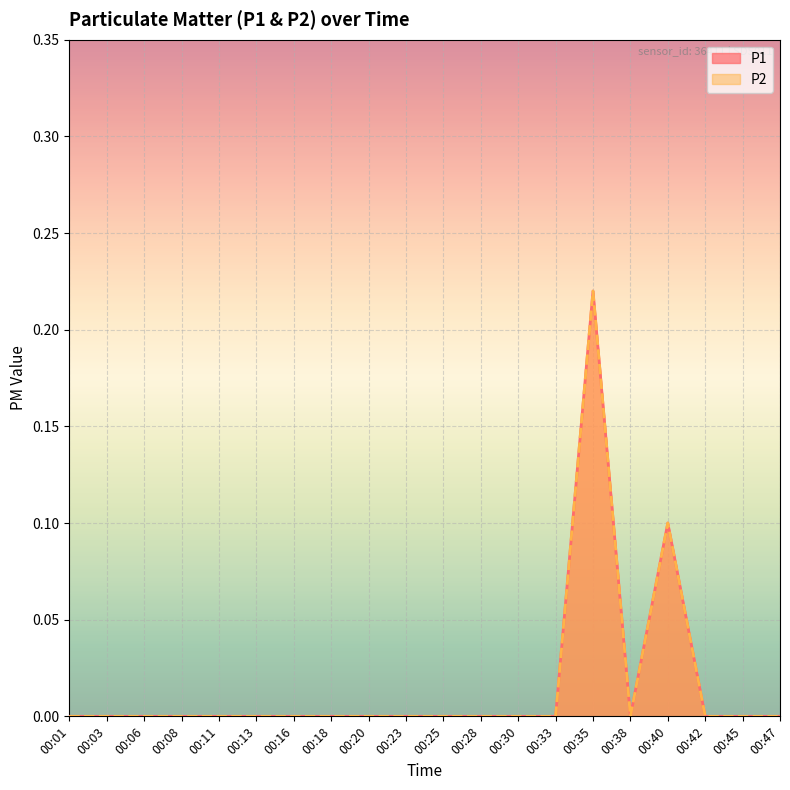

How many positive values does the P1 series have?

2